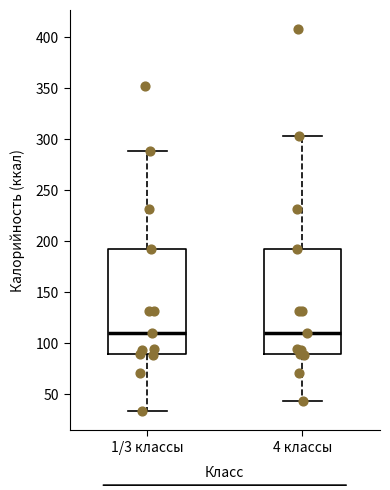

Reading left to right, read every box against the y-axis: the position of its median line, the range the box covers, and the ends of its whiskers. The values are not printed on the chart, so give them approximately, as read against the axis.

1/3 классы: median 110, box 90 to 190, whiskers 35 to 290
4 классы: median 110, box 90 to 190, whiskers 45 to 305